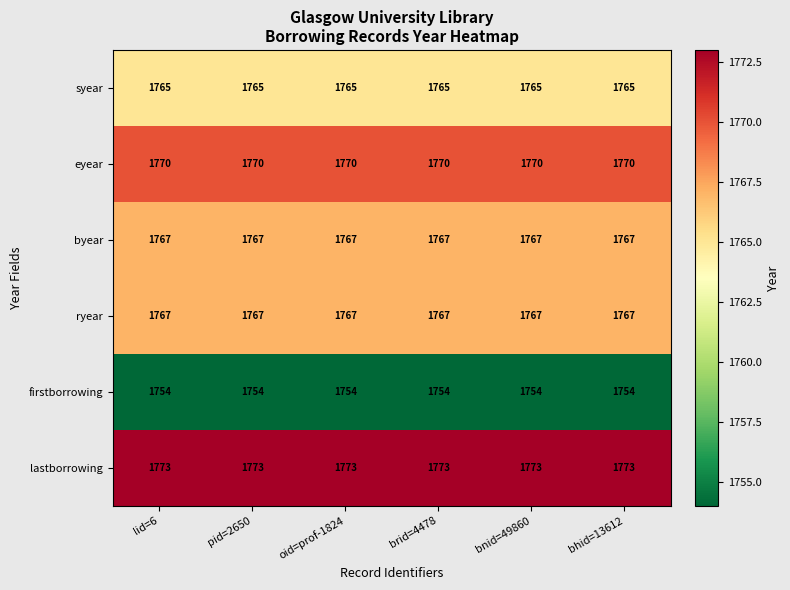

Which series has the largest total across all categories?

lastborrowing